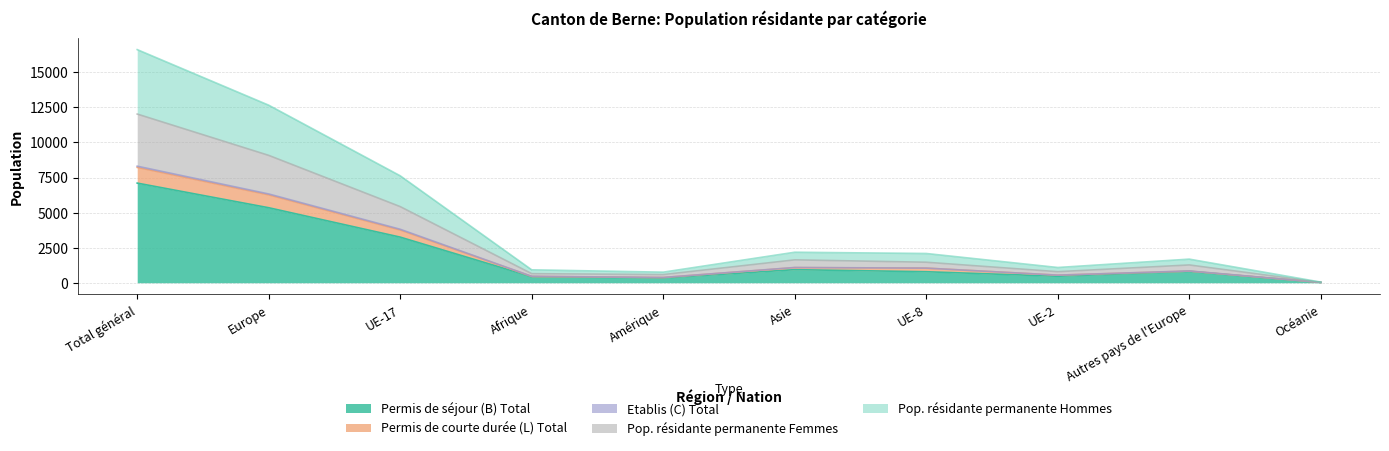

True or false: Permis de séjour (B) Total and Permis de courte durée (L) Total cross at least once.

False